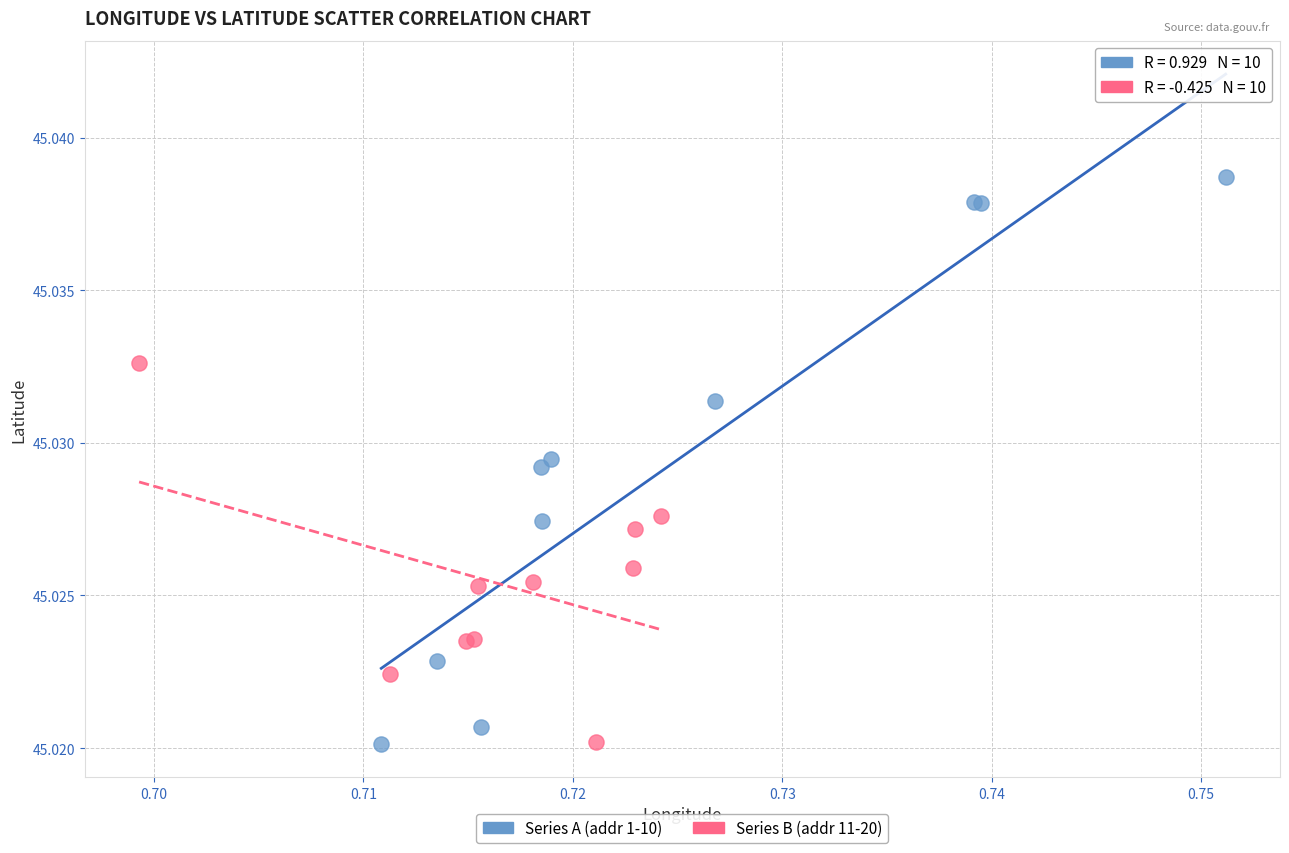

Which series has the largest Y range (max minus min)?

Series A (addr 1-10)